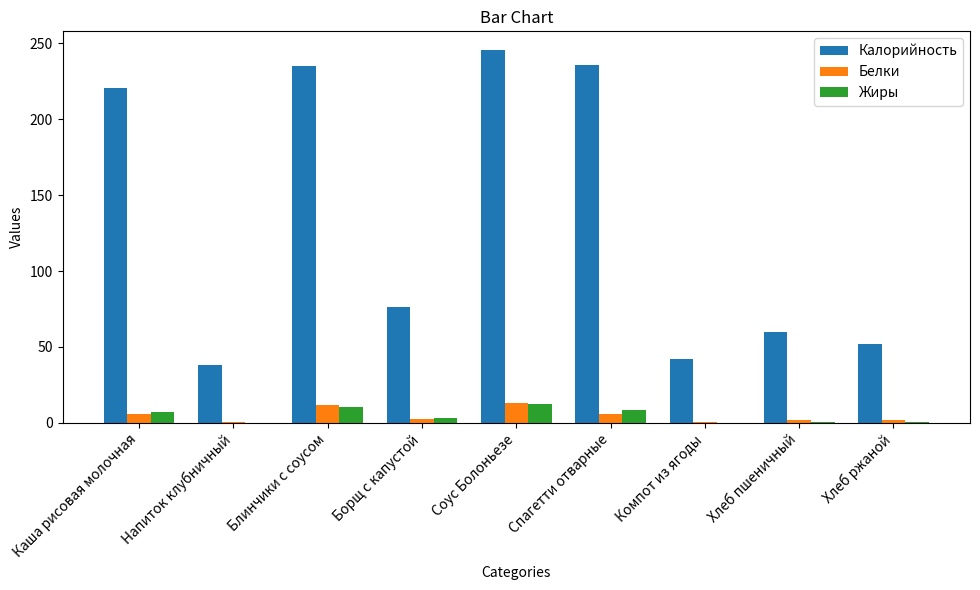

At which label does Жиры first exceed 3?

Каша рисовая молочная